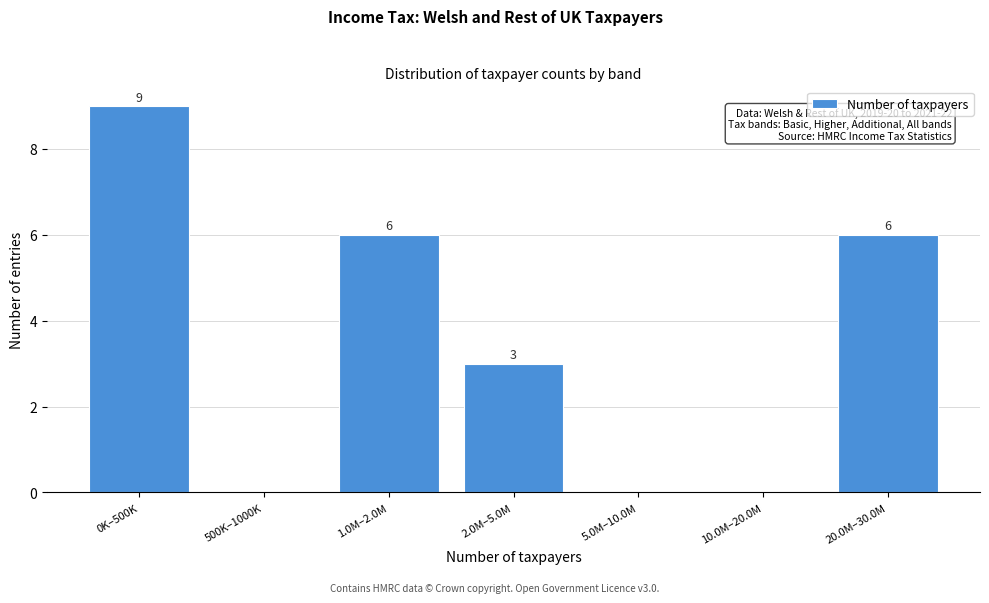

Reading left to right, what are all the values shown in this chart?

0K–500K=9	500K–1000K=0	1.0M–2.0M=6	2.0M–5.0M=3	5.0M–10.0M=0	10.0M–20.0M=0	20.0M–30.0M=6